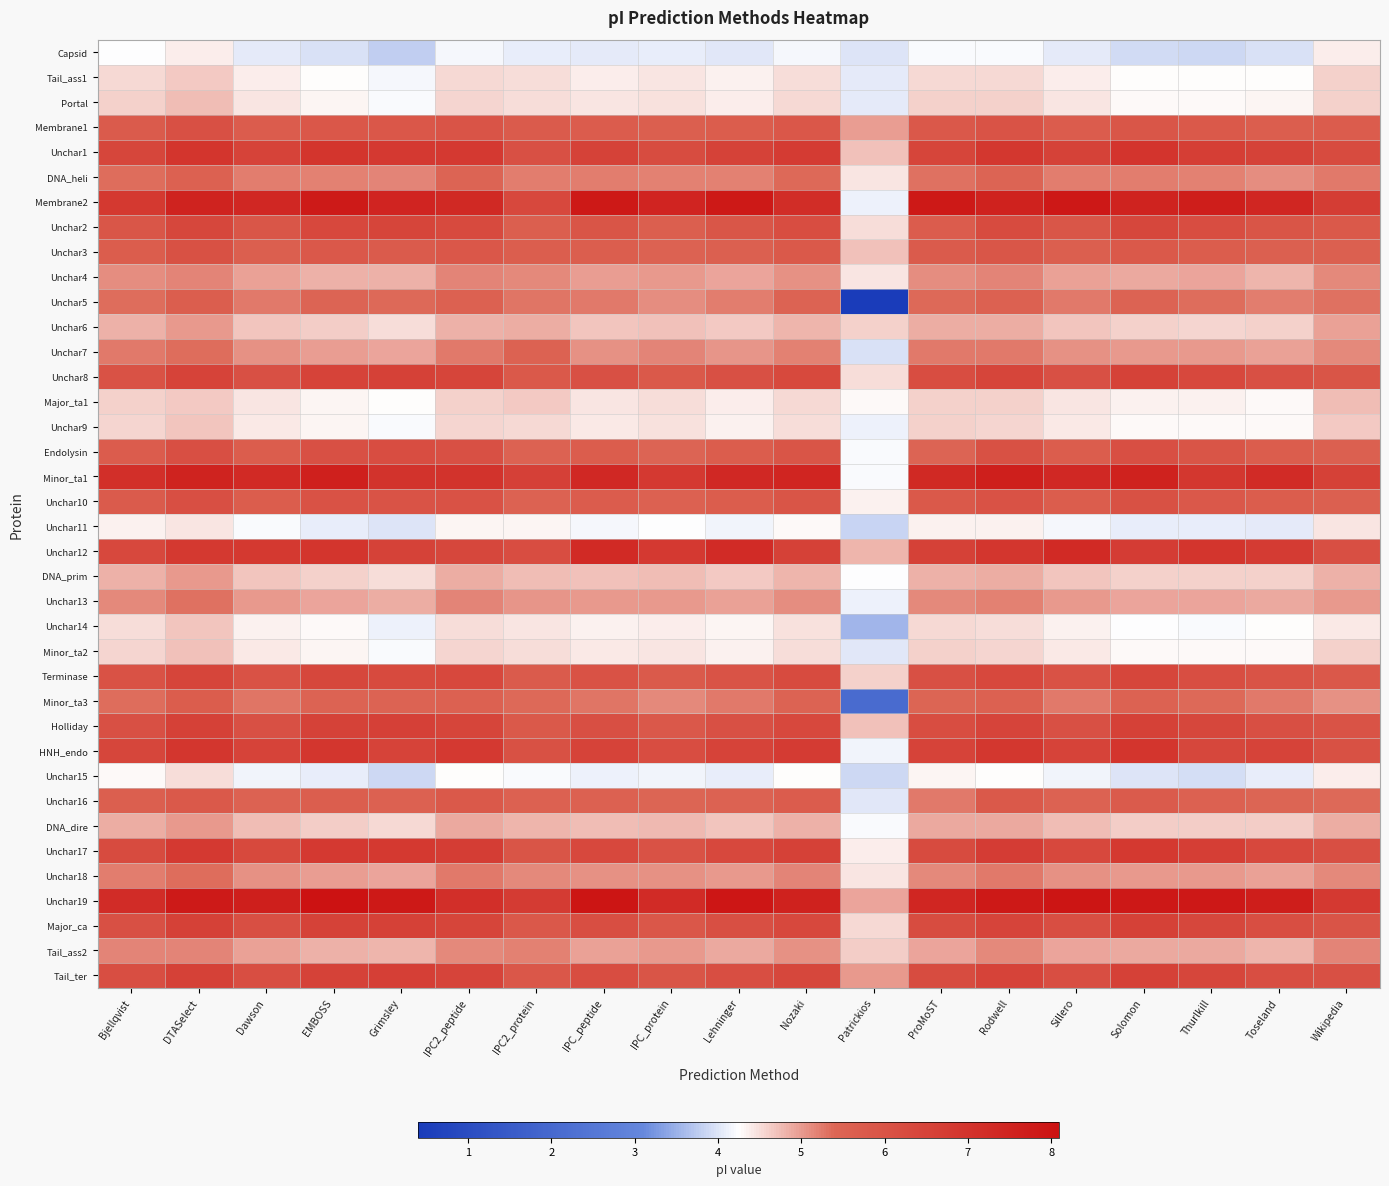

Reading right to left, list all the values displayed in this chart.

Capsid: Wikipedia=4.4	Toseland=4.0	Thurlkill=3.9	Solomon=3.9	Sillero=4.0	Rodwell=4.2	ProMoST=4.2	Patrickios=4.0	Nozaki=4.2	Lehninger=4.0	IPC_protein=4.1	IPC_peptide=4.0	IPC2_protein=4.1	IPC2_peptide=4.2	Grimsley=3.8	EMBOSS=4.0	Dawson=4.0	DTASelect=4.4	Bjellqvist=4.2
Tail_ass1: Wikipedia=4.6	Toseland=4.3	Thurlkill=4.3	Solomon=4.3	Sillero=4.4	Rodwell=4.5	ProMoST=4.5	Patrickios=4.1	Nozaki=4.5	Lehninger=4.3	IPC_protein=4.4	IPC_peptide=4.4	IPC2_protein=4.5	IPC2_peptide=4.5	Grimsley=4.2	EMBOSS=4.3	Dawson=4.4	DTASelect=4.7	Bjellqvist=4.5
Portal: Wikipedia=4.6	Toseland=4.3	Thurlkill=4.3	Solomon=4.3	Sillero=4.4	Rodwell=4.6	ProMoST=4.6	Patrickios=4.1	Nozaki=4.5	Lehninger=4.4	IPC_protein=4.5	IPC_peptide=4.4	IPC2_protein=4.5	IPC2_peptide=4.6	Grimsley=4.2	EMBOSS=4.3	Dawson=4.4	DTASelect=4.7	Bjellqvist=4.6
Membrane1: Wikipedia=5.7	Toseland=5.6	Thurlkill=5.8	Solomon=5.9	Sillero=5.7	Rodwell=6.0	ProMoST=5.8	Patrickios=5.0	Nozaki=5.9	Lehninger=5.7	IPC_protein=5.6	IPC_peptide=5.7	IPC2_protein=5.7	IPC2_peptide=6.0	Grimsley=5.9	EMBOSS=5.9	Dawson=5.7	DTASelect=6.1	Bjellqvist=5.8
Unchar1: Wikipedia=6.2	Toseland=6.5	Thurlkill=6.6	Solomon=7.0	Sillero=6.5	Rodwell=6.9	ProMoST=6.4	Patrickios=4.7	Nozaki=6.7	Lehninger=6.5	IPC_protein=6.2	IPC_peptide=6.5	IPC2_protein=6.1	IPC2_peptide=6.8	Grimsley=6.8	EMBOSS=7.0	Dawson=6.5	DTASelect=6.9	Bjellqvist=6.4
DNA_heli: Wikipedia=5.2	Toseland=5.1	Thurlkill=5.2	Solomon=5.2	Sillero=5.2	Rodwell=5.4	ProMoST=5.3	Patrickios=4.4	Nozaki=5.4	Lehninger=5.2	IPC_protein=5.2	IPC_peptide=5.2	IPC2_protein=5.2	IPC2_peptide=5.4	Grimsley=5.2	EMBOSS=5.2	Dawson=5.2	DTASelect=5.5	Bjellqvist=5.3
Membrane2: Wikipedia=6.7	Toseland=7.4	Thurlkill=7.7	Solomon=7.5	Sillero=7.8	Rodwell=7.6	ProMoST=7.8	Patrickios=4.1	Nozaki=7.2	Lehninger=7.8	IPC_protein=7.5	IPC_peptide=7.8	IPC2_protein=6.3	IPC2_peptide=7.3	Grimsley=7.5	EMBOSS=7.8	Dawson=7.4	DTASelect=7.5	Bjellqvist=6.8
Unchar2: Wikipedia=5.8	Toseland=5.9	Thurlkill=6.2	Solomon=6.4	Sillero=5.9	Rodwell=6.3	ProMoST=5.7	Patrickios=4.5	Nozaki=6.2	Lehninger=5.9	IPC_protein=5.6	IPC_peptide=5.9	IPC2_protein=5.6	IPC2_peptide=6.3	Grimsley=6.4	EMBOSS=6.3	Dawson=5.9	DTASelect=6.4	Bjellqvist=5.9
Unchar3: Wikipedia=5.6	Toseland=5.6	Thurlkill=5.7	Solomon=5.8	Sillero=5.6	Rodwell=5.9	ProMoST=5.8	Patrickios=4.7	Nozaki=5.8	Lehninger=5.6	IPC_protein=5.5	IPC_peptide=5.6	IPC2_protein=5.7	IPC2_peptide=5.9	Grimsley=5.8	EMBOSS=5.8	Dawson=5.6	DTASelect=6.0	Bjellqvist=5.7
Unchar4: Wikipedia=5.1	Toseland=4.8	Thurlkill=4.9	Solomon=4.9	Sillero=5.0	Rodwell=5.2	ProMoST=5.1	Patrickios=4.4	Nozaki=5.1	Lehninger=4.9	IPC_protein=5.0	IPC_peptide=5.0	IPC2_protein=5.1	IPC2_peptide=5.2	Grimsley=4.8	EMBOSS=4.8	Dawson=5.0	DTASelect=5.2	Bjellqvist=5.1
Unchar5: Wikipedia=5.3	Toseland=5.2	Thurlkill=5.3	Solomon=5.5	Sillero=5.3	Rodwell=5.5	ProMoST=5.4	Patrickios=0.4	Nozaki=5.5	Lehninger=5.2	IPC_protein=5.1	IPC_peptide=5.3	IPC2_protein=5.3	IPC2_peptide=5.5	Grimsley=5.4	EMBOSS=5.4	Dawson=5.3	DTASelect=5.7	Bjellqvist=5.3
Unchar6: Wikipedia=5.0	Toseland=4.6	Thurlkill=4.6	Solomon=4.6	Sillero=4.7	Rodwell=4.9	ProMoST=4.9	Patrickios=4.6	Nozaki=4.8	Lehninger=4.7	IPC_protein=4.7	IPC_peptide=4.7	IPC2_protein=4.9	IPC2_peptide=4.9	Grimsley=4.5	EMBOSS=4.6	Dawson=4.7	DTASelect=5.0	Bjellqvist=4.9
Unchar7: Wikipedia=5.1	Toseland=5.0	Thurlkill=5.0	Solomon=5.0	Sillero=5.1	Rodwell=5.3	ProMoST=5.3	Patrickios=4.0	Nozaki=5.2	Lehninger=5.0	IPC_protein=5.2	IPC_peptide=5.1	IPC2_protein=5.5	IPC2_peptide=5.3	Grimsley=4.9	EMBOSS=5.0	Dawson=5.1	DTASelect=5.4	Bjellqvist=5.2
Unchar8: Wikipedia=5.9	Toseland=6.1	Thurlkill=6.4	Solomon=6.5	Sillero=6.1	Rodwell=6.4	ProMoST=6.2	Patrickios=4.5	Nozaki=6.3	Lehninger=6.1	IPC_protein=5.8	IPC_peptide=6.1	IPC2_protein=5.8	IPC2_peptide=6.4	Grimsley=6.6	EMBOSS=6.5	Dawson=6.1	DTASelect=6.5	Bjellqvist=6.0
Major_ta1: Wikipedia=4.8	Toseland=4.3	Thurlkill=4.4	Solomon=4.4	Sillero=4.4	Rodwell=4.6	ProMoST=4.6	Patrickios=4.3	Nozaki=4.5	Lehninger=4.4	IPC_protein=4.5	IPC_peptide=4.4	IPC2_protein=4.6	IPC2_peptide=4.6	Grimsley=4.3	EMBOSS=4.3	Dawson=4.4	DTASelect=4.7	Bjellqvist=4.6
Unchar9: Wikipedia=4.6	Toseland=4.3	Thurlkill=4.3	Solomon=4.3	Sillero=4.4	Rodwell=4.6	ProMoST=4.6	Patrickios=4.1	Nozaki=4.5	Lehninger=4.4	IPC_protein=4.5	IPC_peptide=4.4	IPC2_protein=4.5	IPC2_peptide=4.6	Grimsley=4.2	EMBOSS=4.3	Dawson=4.4	DTASelect=4.7	Bjellqvist=4.6
Endolysin: Wikipedia=5.6	Toseland=5.7	Thurlkill=5.9	Solomon=6.1	Sillero=5.7	Rodwell=6.0	ProMoST=5.4	Patrickios=4.2	Nozaki=5.9	Lehninger=5.7	IPC_protein=5.4	IPC_peptide=5.7	IPC2_protein=5.5	IPC2_peptide=6.1	Grimsley=6.1	EMBOSS=6.1	Dawson=5.7	DTASelect=6.1	Bjellqvist=5.7
Minor_ta1: Wikipedia=6.5	Toseland=7.2	Thurlkill=6.9	Solomon=7.6	Sillero=7.3	Rodwell=7.6	ProMoST=7.3	Patrickios=4.2	Nozaki=7.4	Lehninger=7.3	IPC_protein=6.8	IPC_peptide=7.3	IPC2_protein=6.6	IPC2_peptide=7.0	Grimsley=7.0	EMBOSS=7.6	Dawson=7.3	DTASelect=7.5	Bjellqvist=7.1
Unchar10: Wikipedia=5.6	Toseland=5.7	Thurlkill=5.8	Solomon=6.0	Sillero=5.7	Rodwell=6.0	ProMoST=5.8	Patrickios=4.3	Nozaki=5.9	Lehninger=5.7	IPC_protein=5.5	IPC_peptide=5.7	IPC2_protein=5.5	IPC2_peptide=6.0	Grimsley=6.0	EMBOSS=6.0	Dawson=5.7	DTASelect=6.1	Bjellqvist=5.7
Unchar11: Wikipedia=4.4	Toseland=4.1	Thurlkill=4.1	Solomon=4.1	Sillero=4.2	Rodwell=4.3	ProMoST=4.4	Patrickios=3.8	Nozaki=4.3	Lehninger=4.1	IPC_protein=4.2	IPC_peptide=4.2	IPC2_protein=4.3	IPC2_peptide=4.3	Grimsley=4.0	EMBOSS=4.1	Dawson=4.2	DTASelect=4.4	Bjellqvist=4.3
Unchar12: Wikipedia=6.1	Toseland=6.7	Thurlkill=7.0	Solomon=6.7	Sillero=7.3	Rodwell=6.9	ProMoST=6.5	Patrickios=4.8	Nozaki=6.5	Lehninger=7.2	IPC_protein=6.8	IPC_peptide=7.3	IPC2_protein=6.2	IPC2_peptide=6.4	Grimsley=6.5	EMBOSS=6.9	Dawson=6.8	DTASelect=6.8	Bjellqvist=6.4
DNA_prim: Wikipedia=4.8	Toseland=4.6	Thurlkill=4.6	Solomon=4.6	Sillero=4.7	Rodwell=4.9	ProMoST=4.9	Patrickios=4.2	Nozaki=4.8	Lehninger=4.7	IPC_protein=4.7	IPC_peptide=4.7	IPC2_protein=4.7	IPC2_peptide=4.9	Grimsley=4.5	EMBOSS=4.6	Dawson=4.7	DTASelect=5.0	Bjellqvist=4.8
Unchar13: Wikipedia=5.0	Toseland=4.9	Thurlkill=4.9	Solomon=4.9	Sillero=5.0	Rodwell=5.2	ProMoST=5.1	Patrickios=4.1	Nozaki=5.1	Lehninger=5.0	IPC_protein=5.0	IPC_peptide=5.0	IPC2_protein=5.0	IPC2_peptide=5.2	Grimsley=4.9	EMBOSS=4.9	Dawson=5.0	DTASelect=5.3	Bjellqvist=5.1
Unchar14: Wikipedia=4.4	Toseland=4.3	Thurlkill=4.2	Solomon=4.2	Sillero=4.4	Rodwell=4.5	ProMoST=4.5	Patrickios=3.5	Nozaki=4.5	Lehninger=4.3	IPC_protein=4.4	IPC_peptide=4.4	IPC2_protein=4.4	IPC2_peptide=4.5	Grimsley=4.1	EMBOSS=4.3	Dawson=4.4	DTASelect=4.7	Bjellqvist=4.5
Minor_ta2: Wikipedia=4.6	Toseland=4.3	Thurlkill=4.3	Solomon=4.3	Sillero=4.4	Rodwell=4.6	ProMoST=4.6	Patrickios=4.0	Nozaki=4.5	Lehninger=4.4	IPC_protein=4.5	IPC_peptide=4.4	IPC2_protein=4.5	IPC2_peptide=4.6	Grimsley=4.2	EMBOSS=4.3	Dawson=4.4	DTASelect=4.7	Bjellqvist=4.6
Terminase: Wikipedia=5.8	Toseland=6.0	Thurlkill=6.1	Solomon=6.4	Sillero=6.0	Rodwell=6.3	ProMoST=6.1	Patrickios=4.6	Nozaki=6.2	Lehninger=6.0	IPC_protein=5.8	IPC_peptide=6.0	IPC2_protein=5.7	IPC2_peptide=6.3	Grimsley=6.3	EMBOSS=6.4	Dawson=6.0	DTASelect=6.4	Bjellqvist=6.0
Minor_ta3: Wikipedia=5.1	Toseland=5.2	Thurlkill=5.4	Solomon=5.5	Sillero=5.3	Rodwell=5.5	ProMoST=5.4	Patrickios=2.1	Nozaki=5.5	Lehninger=5.2	IPC_protein=5.1	IPC_peptide=5.3	IPC2_protein=5.4	IPC2_peptide=5.5	Grimsley=5.5	EMBOSS=5.5	Dawson=5.3	DTASelect=5.7	Bjellqvist=5.3
Holliday: Wikipedia=6.0	Toseland=6.1	Thurlkill=6.4	Solomon=6.5	Sillero=6.1	Rodwell=6.5	ProMoST=6.2	Patrickios=4.7	Nozaki=6.3	Lehninger=6.1	IPC_protein=5.8	IPC_peptide=6.1	IPC2_protein=5.8	IPC2_peptide=6.4	Grimsley=6.6	EMBOSS=6.5	Dawson=6.1	DTASelect=6.5	Bjellqvist=6.1
HNH_endo: Wikipedia=6.0	Toseland=6.5	Thurlkill=6.4	Solomon=6.9	Sillero=6.5	Rodwell=6.9	ProMoST=6.5	Patrickios=4.2	Nozaki=6.7	Lehninger=6.5	IPC_protein=6.1	IPC_peptide=6.5	IPC2_protein=6.0	IPC2_peptide=6.8	Grimsley=6.5	EMBOSS=6.9	Dawson=6.5	DTASelect=6.9	Bjellqvist=6.4
Unchar15: Wikipedia=4.4	Toseland=4.1	Thurlkill=3.9	Solomon=4.0	Sillero=4.1	Rodwell=4.3	ProMoST=4.3	Patrickios=3.9	Nozaki=4.3	Lehninger=4.1	IPC_protein=4.2	IPC_peptide=4.1	IPC2_protein=4.2	IPC2_peptide=4.3	Grimsley=3.9	EMBOSS=4.1	Dawson=4.1	DTASelect=4.5	Bjellqvist=4.3
Unchar16: Wikipedia=5.4	Toseland=5.4	Thurlkill=5.5	Solomon=5.7	Sillero=5.5	Rodwell=5.8	ProMoST=5.2	Patrickios=4.0	Nozaki=5.7	Lehninger=5.5	IPC_protein=5.4	IPC_peptide=5.5	IPC2_protein=5.5	IPC2_peptide=5.8	Grimsley=5.6	EMBOSS=5.6	Dawson=5.5	DTASelect=5.8	Bjellqvist=5.6
DNA_dire: Wikipedia=4.9	Toseland=4.6	Thurlkill=4.6	Solomon=4.6	Sillero=4.7	Rodwell=4.9	ProMoST=4.9	Patrickios=4.2	Nozaki=4.8	Lehninger=4.7	IPC_protein=4.8	IPC_peptide=4.7	IPC2_protein=4.8	IPC2_peptide=4.9	Grimsley=4.5	EMBOSS=4.6	Dawson=4.7	DTASelect=5.0	Bjellqvist=4.9
Unchar17: Wikipedia=6.1	Toseland=6.4	Thurlkill=6.6	Solomon=6.8	Sillero=6.3	Rodwell=6.7	ProMoST=6.3	Patrickios=4.4	Nozaki=6.6	Lehninger=6.3	IPC_protein=6.0	IPC_peptide=6.3	IPC2_protein=5.9	IPC2_peptide=6.7	Grimsley=6.8	EMBOSS=6.8	Dawson=6.3	DTASelect=6.8	Bjellqvist=6.2
Unchar18: Wikipedia=5.1	Toseland=5.0	Thurlkill=5.0	Solomon=5.0	Sillero=5.1	Rodwell=5.2	ProMoST=5.1	Patrickios=4.4	Nozaki=5.2	Lehninger=5.0	IPC_protein=5.1	IPC_peptide=5.1	IPC2_protein=5.1	IPC2_peptide=5.2	Grimsley=4.9	EMBOSS=5.0	Dawson=5.1	DTASelect=5.4	Bjellqvist=5.2
Unchar19: Wikipedia=6.8	Toseland=7.7	Thurlkill=7.8	Solomon=7.8	Sillero=7.9	Rodwell=7.8	ProMoST=7.4	Patrickios=4.9	Nozaki=7.5	Lehninger=7.9	IPC_protein=7.2	IPC_peptide=7.9	IPC2_protein=6.7	IPC2_peptide=7.1	Grimsley=7.8	EMBOSS=8.0	Dawson=7.6	DTASelect=7.8	Bjellqvist=7.2
Major_ca: Wikipedia=5.9	Toseland=6.1	Thurlkill=6.4	Solomon=6.5	Sillero=6.1	Rodwell=6.5	ProMoST=6.2	Patrickios=4.5	Nozaki=6.3	Lehninger=6.1	IPC_protein=5.9	IPC_peptide=6.1	IPC2_protein=5.8	IPC2_peptide=6.4	Grimsley=6.6	EMBOSS=6.5	Dawson=6.1	DTASelect=6.6	Bjellqvist=6.1
Tail_ass2: Wikipedia=5.2	Toseland=4.8	Thurlkill=4.9	Solomon=4.9	Sillero=4.9	Rodwell=5.1	ProMoST=4.9	Patrickios=4.6	Nozaki=5.1	Lehninger=4.9	IPC_protein=5.0	IPC_peptide=5.0	IPC2_protein=5.2	IPC2_peptide=5.1	Grimsley=4.8	EMBOSS=4.8	Dawson=5.0	DTASelect=5.2	Bjellqvist=5.2
Tail_ter: Wikipedia=6.1	Toseland=6.1	Thurlkill=6.4	Solomon=6.6	Sillero=6.1	Rodwell=6.5	ProMoST=6.2	Patrickios=5.0	Nozaki=6.4	Lehninger=6.1	IPC_protein=5.9	IPC_peptide=6.1	IPC2_protein=5.9	IPC2_peptide=6.5	Grimsley=6.6	EMBOSS=6.5	Dawson=6.1	DTASelect=6.6	Bjellqvist=6.1